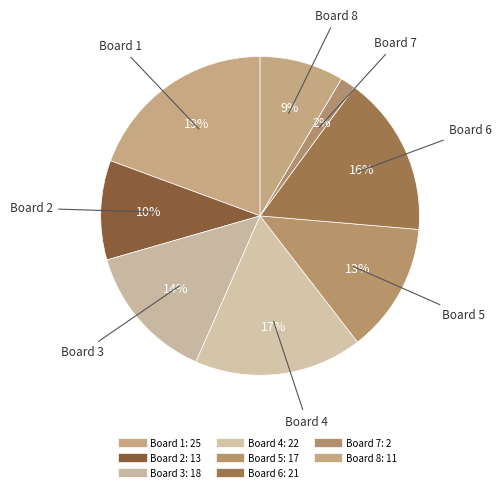

Count the number of slices in the pie.

8